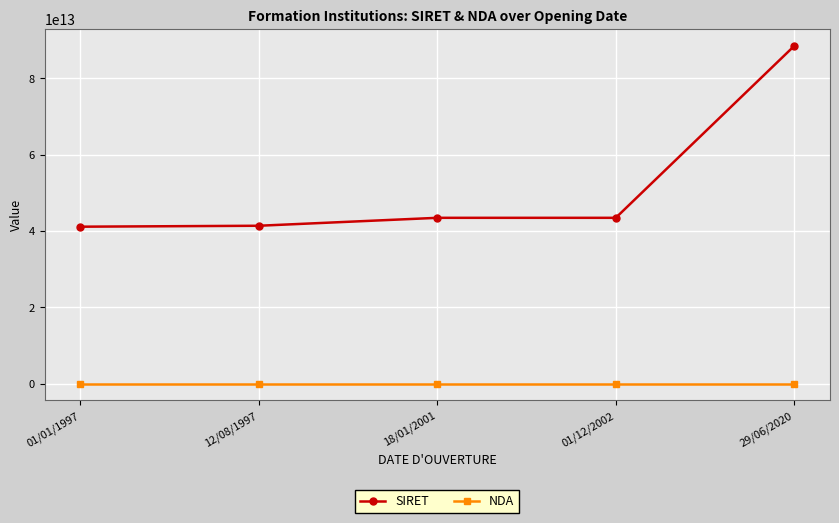

True or false: NDA and SIRET intersect in this chart.

False